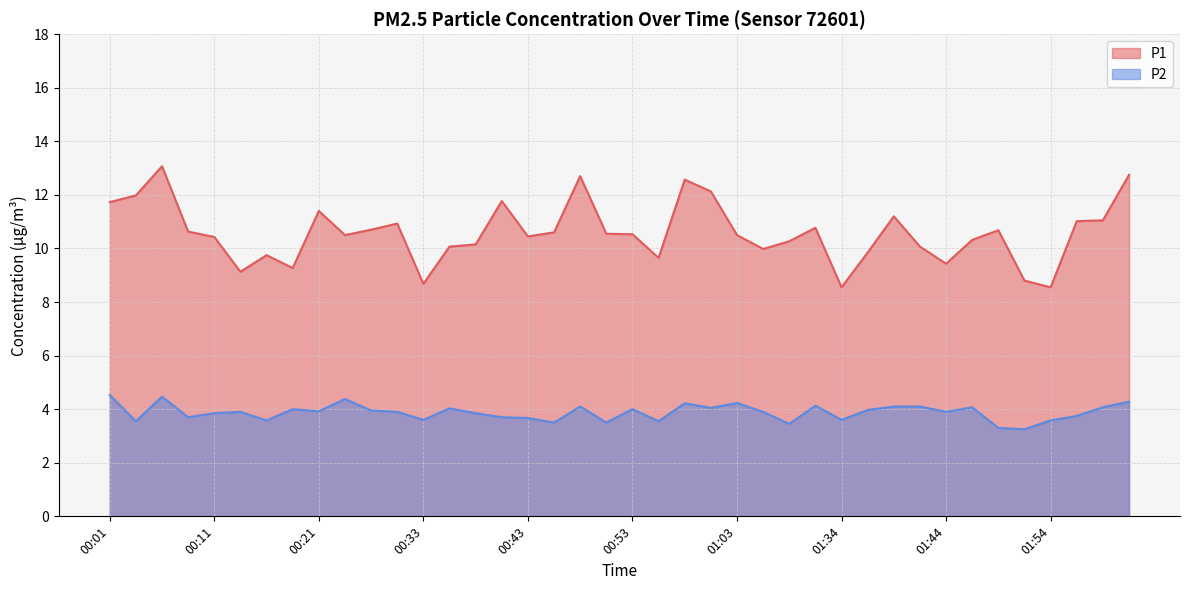

Which has a higher value, 00:08 or 00:16?

00:08